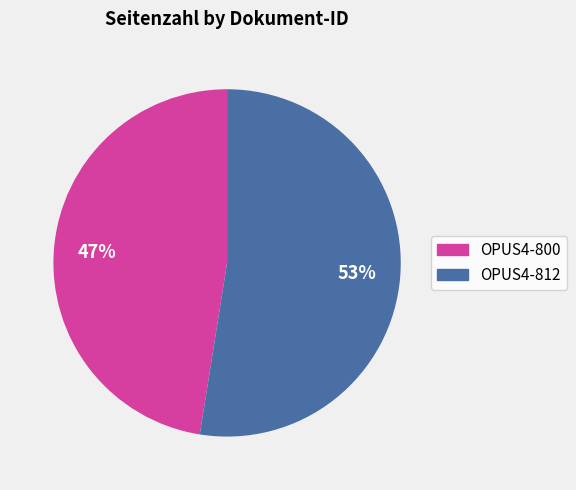

Which slice is the largest?

OPUS4-812